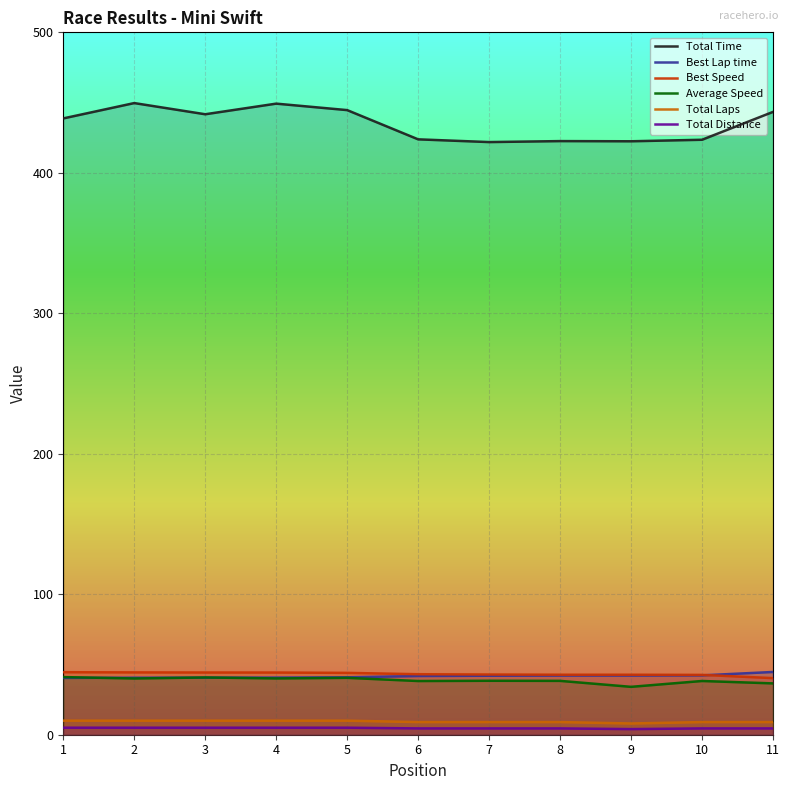

Is it true that Total Time equals 422.4 at 9?

True